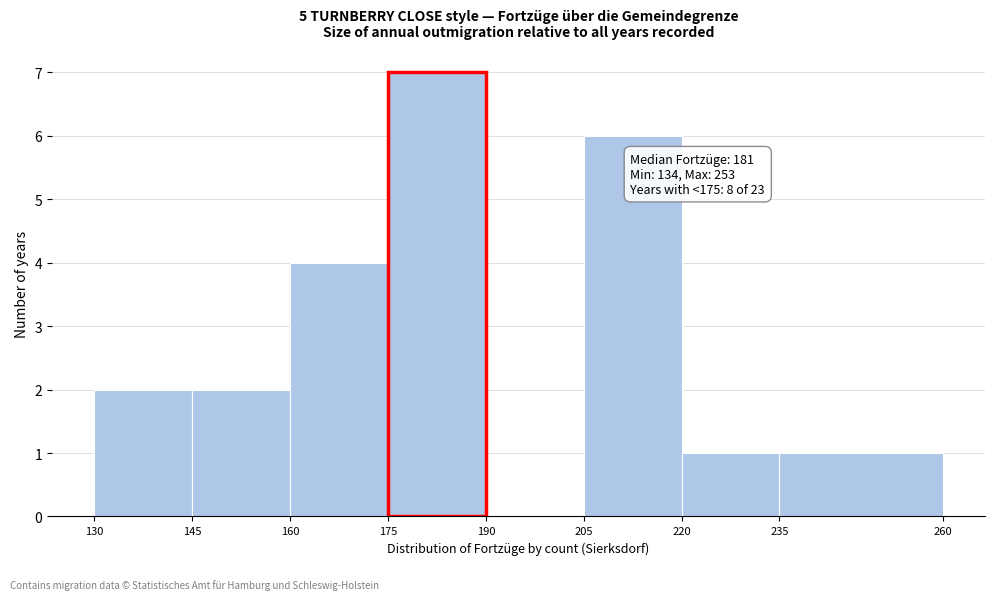

Over which range of the x-axis is the bar tallest?

175 to 190